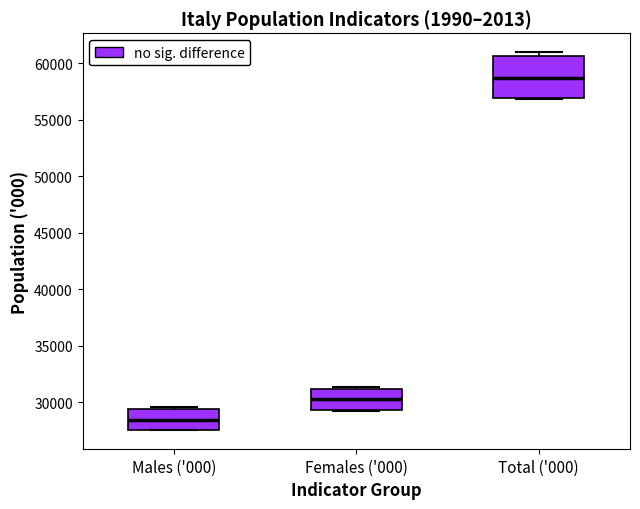

Which box is the tallest, from its lower edge to its upper edge?

Total ('000)